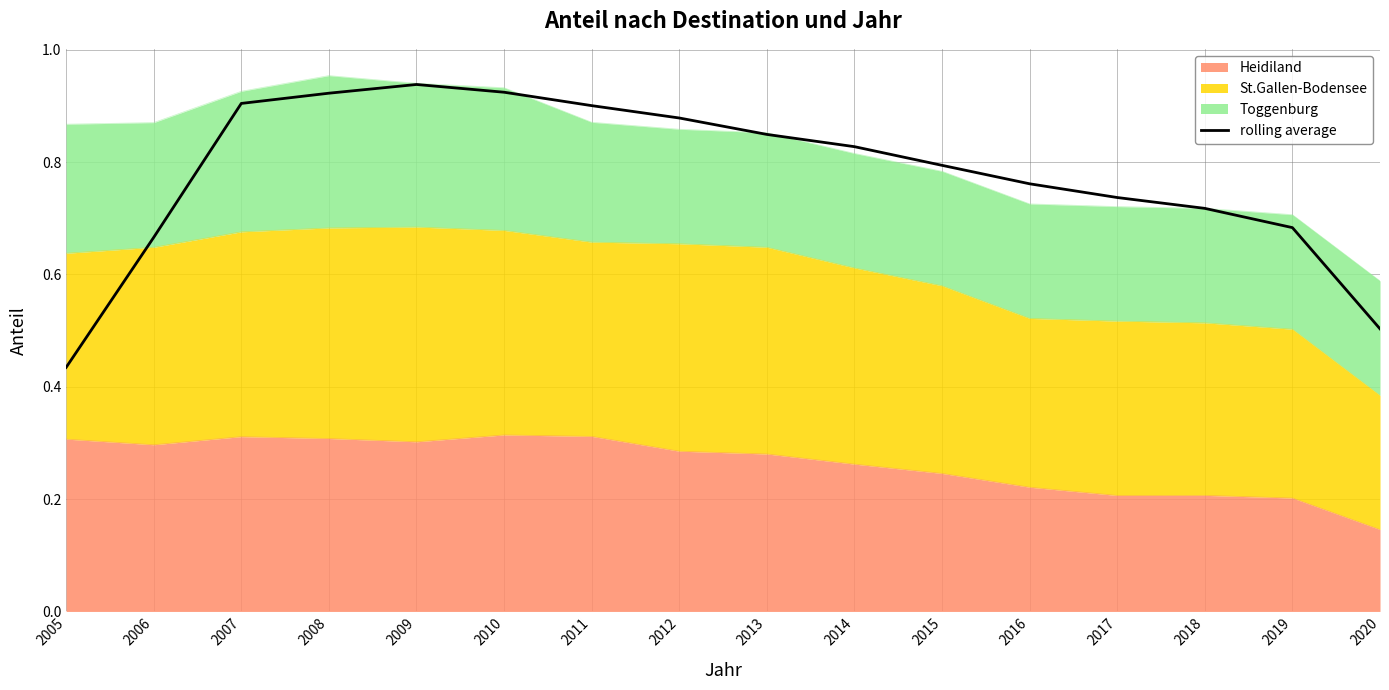

How many lines are shown in the chart?

1